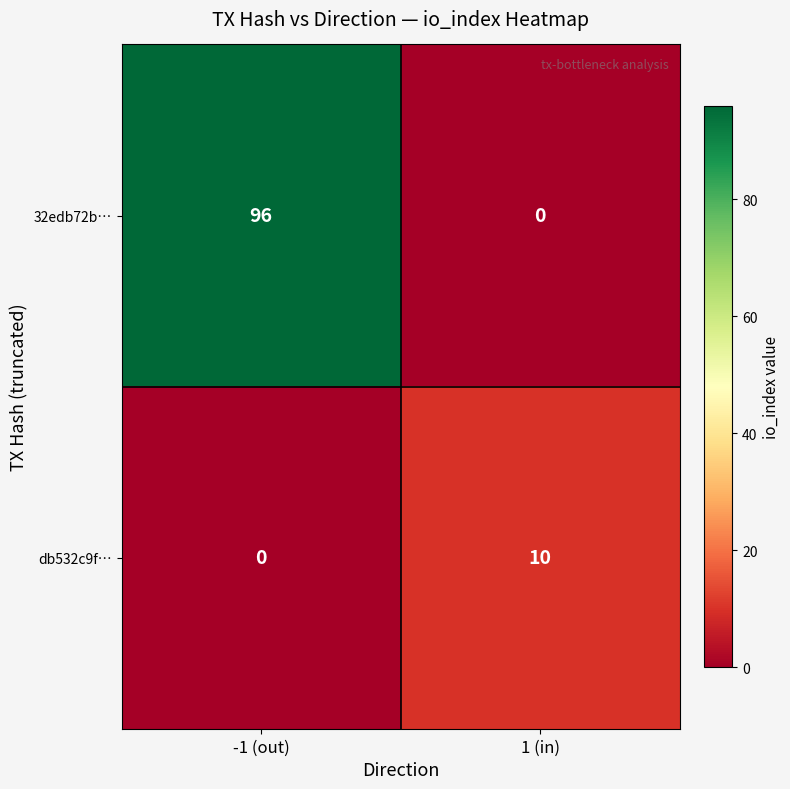

Reading left to right, extract all data points from this chart.

32edb72b…: 96	0
db532c9f…: 0	10